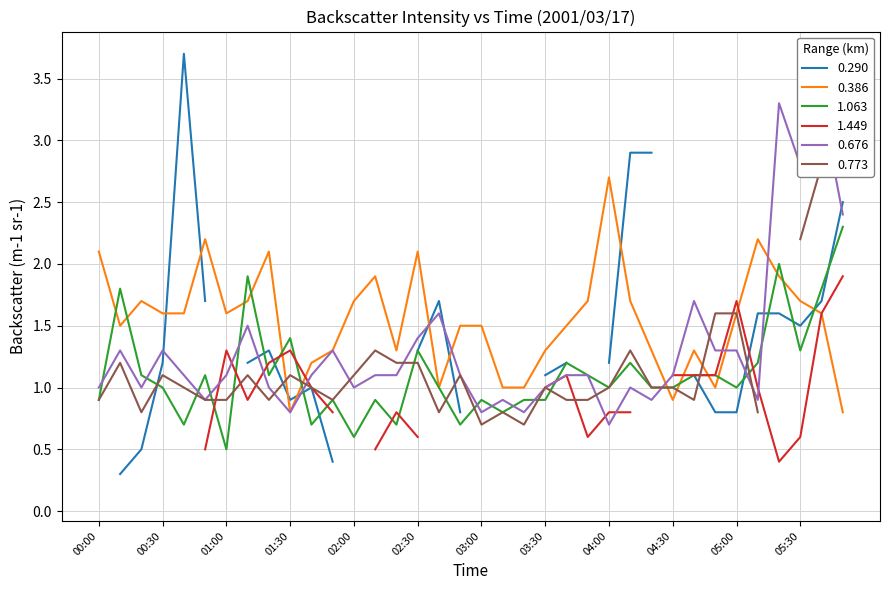

What is the sum of the 0.676 values at 00:50 and 01:20?

1.9